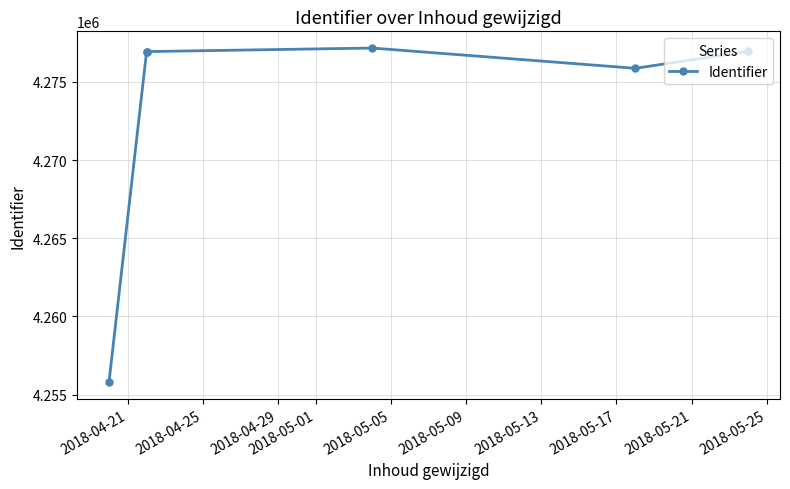

What is the change in value from 2018-04-25 to 2018-04-29?

+12